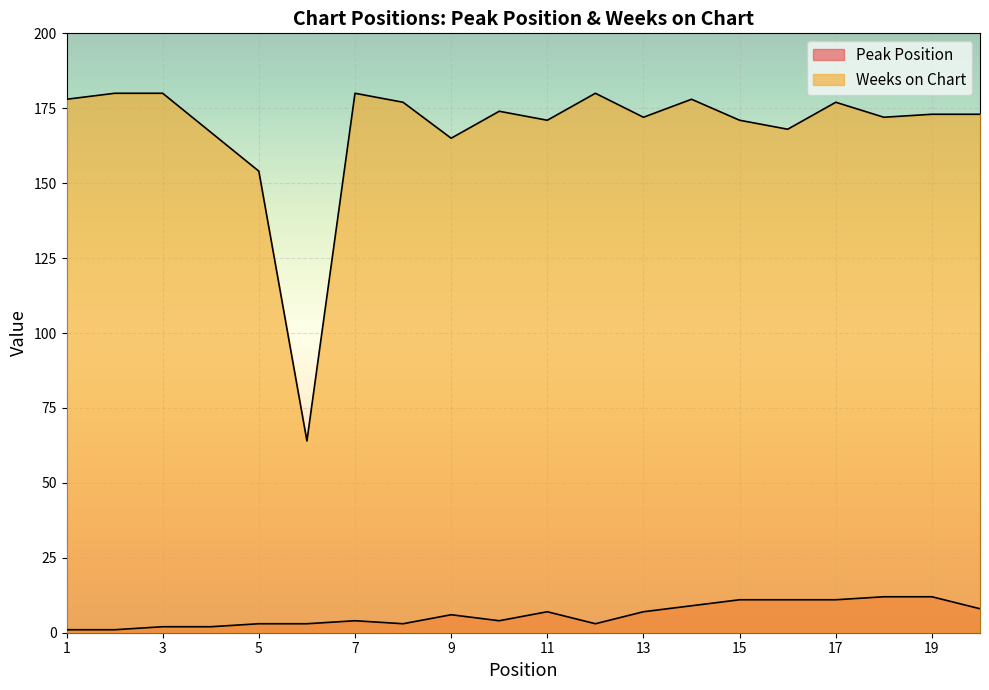

What is the difference between the maximum and second lowest values in the Weeks on Chart series?

26